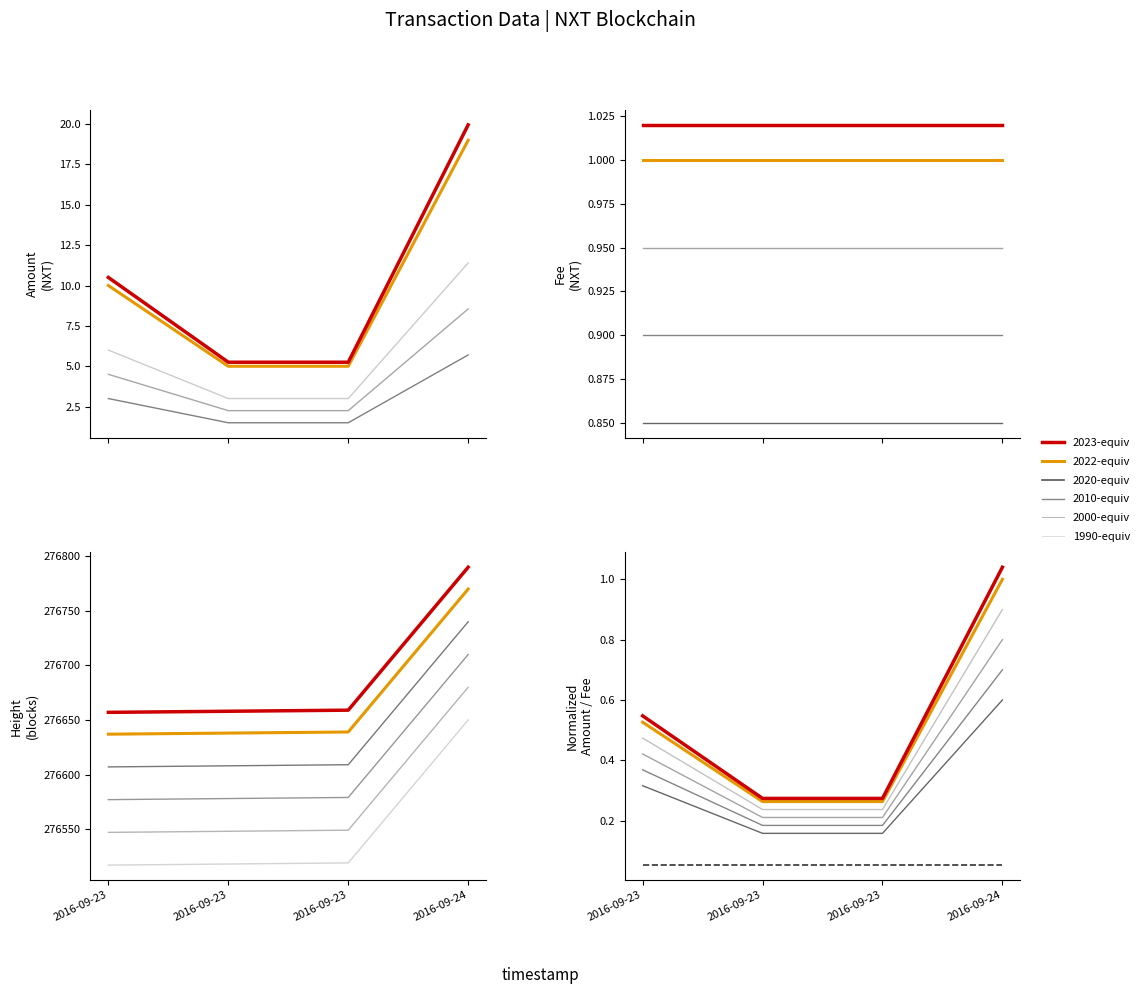

What is the spread (max minus min) of values at 2016-09-23?

276636.7